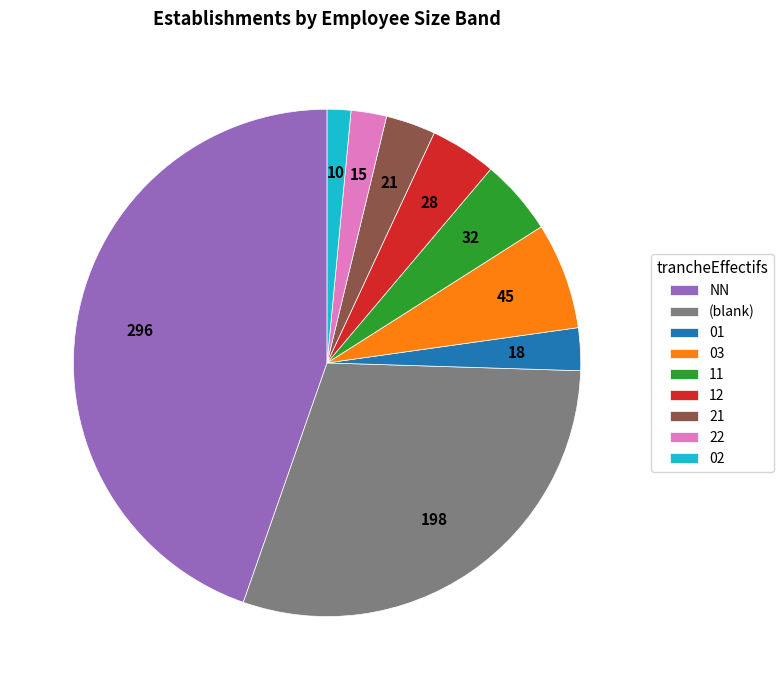

Between 12 and 11, which is larger?

11